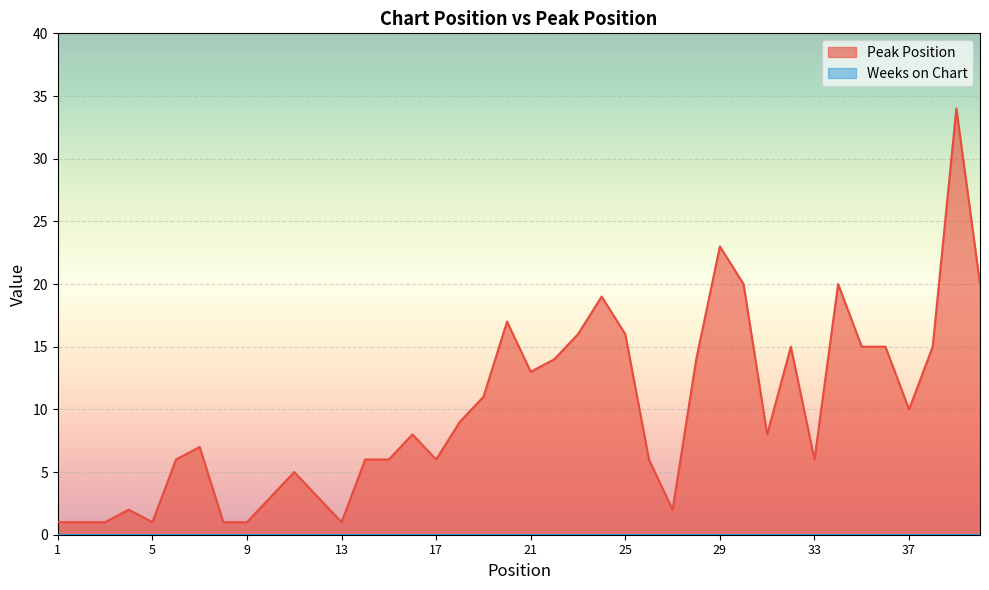

What is the difference between the values at 32 and 13?

14